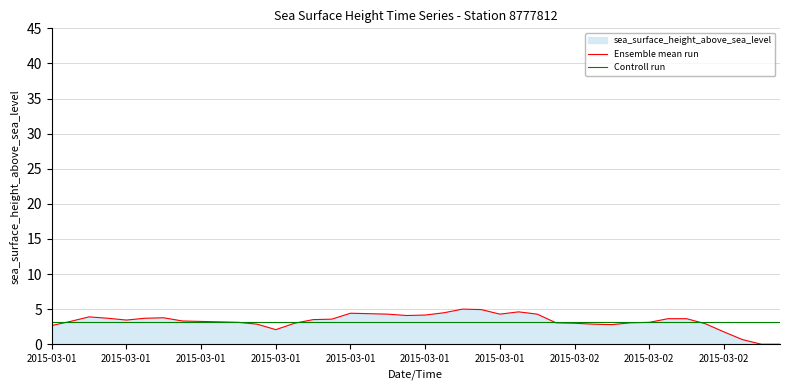

List the series in order of their peak value, highest first.

Ensemble mean run, Controll run